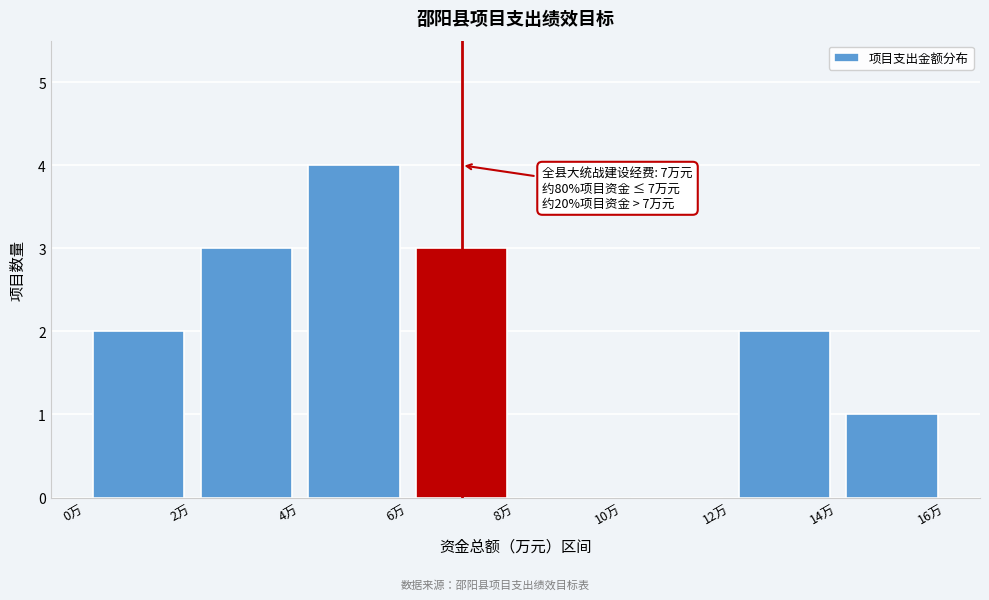

Over which range of the x-axis is the bar tallest?

4 to 6